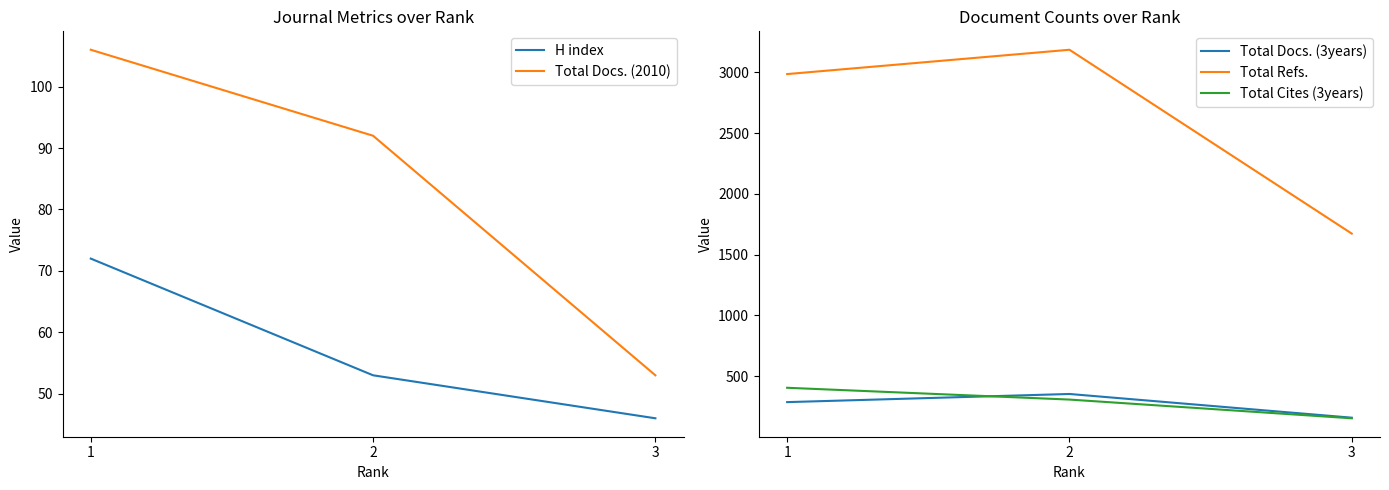

What is the difference between the maximum and second lowest values in the Total Docs. (3years) series?

67